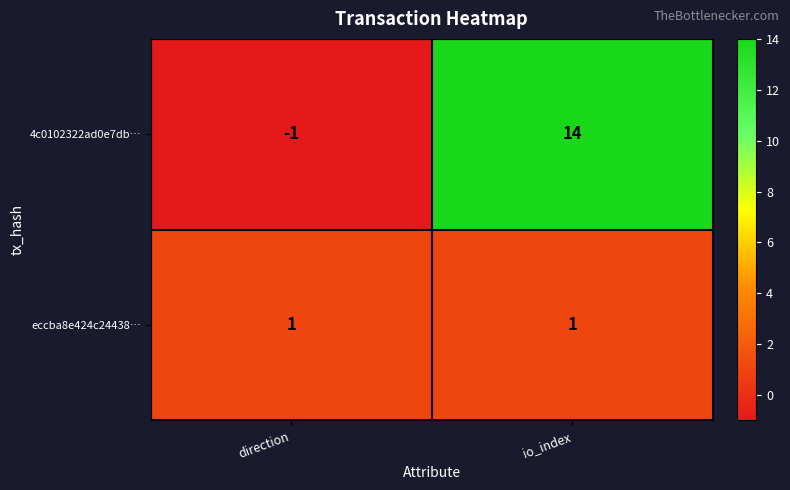

True or false: eccba8e424c24438… has a value of 1 at io_index.

True